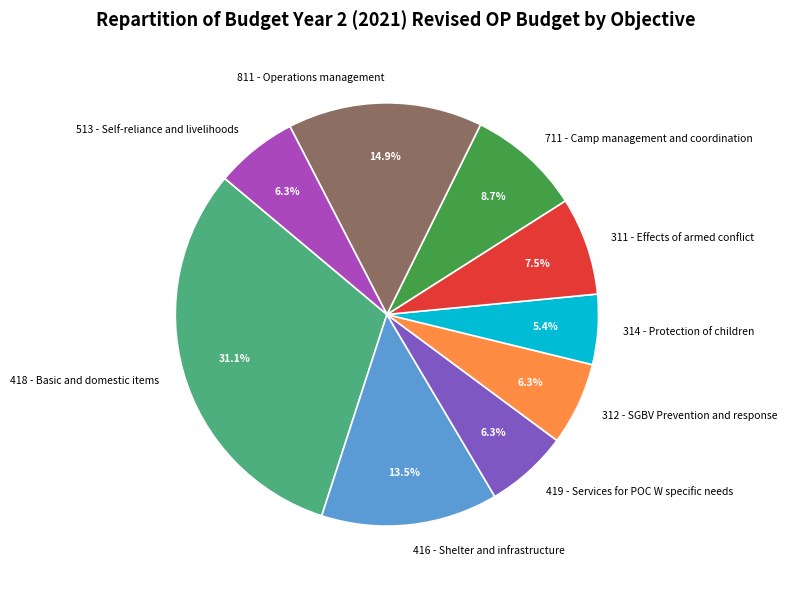

Is 419 - Services for POC W specific needs the majority of the pie?

No